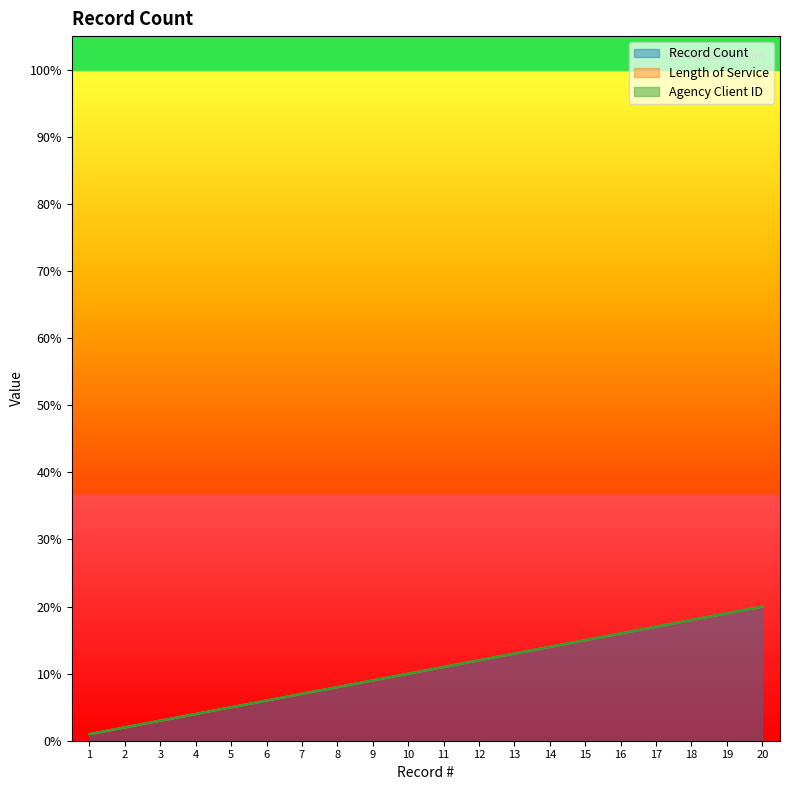

True or false: Record Count and Length of Service intersect in this chart.

False